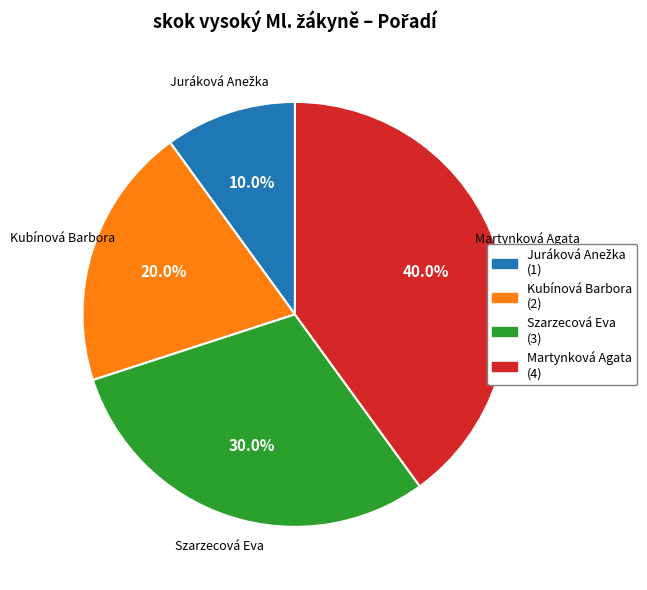

Is Martynková Agata the majority of the pie?

No